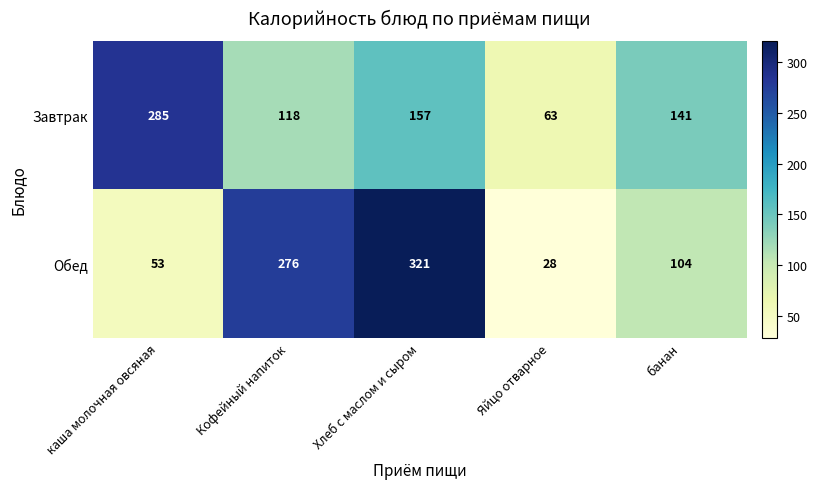

What is the sum of all Обед values?

782